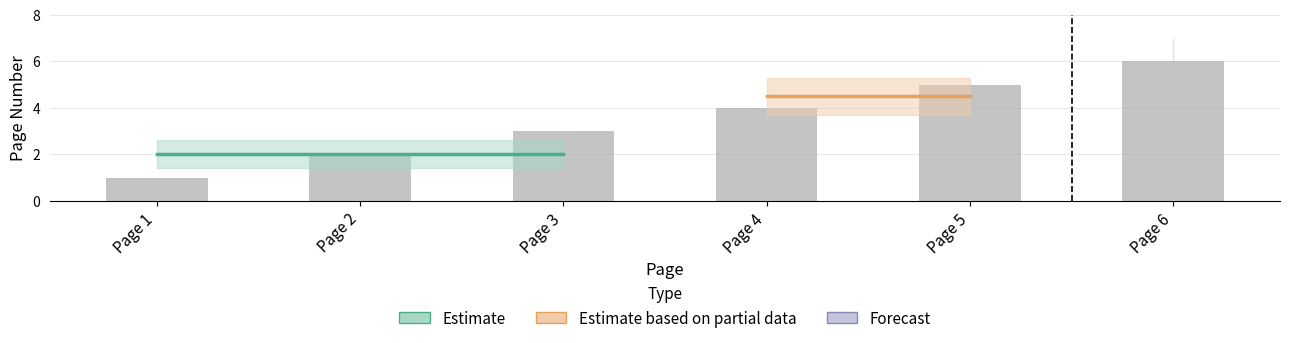

What is the maximum value shown in the chart?

6